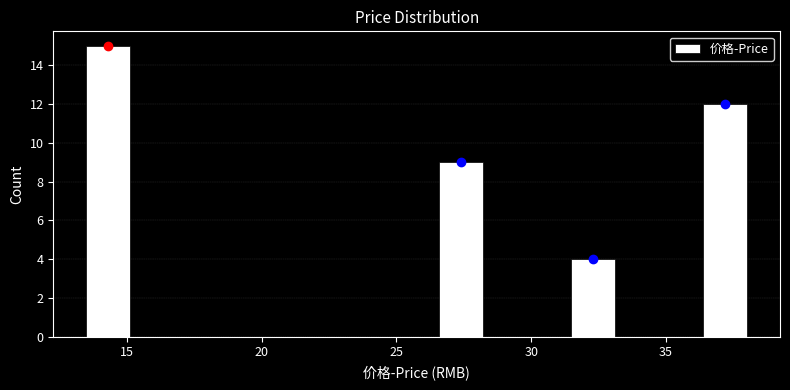

Around what value on the x-axis is the tallest bar? Give the approximate position of its centre, as read against the axis.

14.5